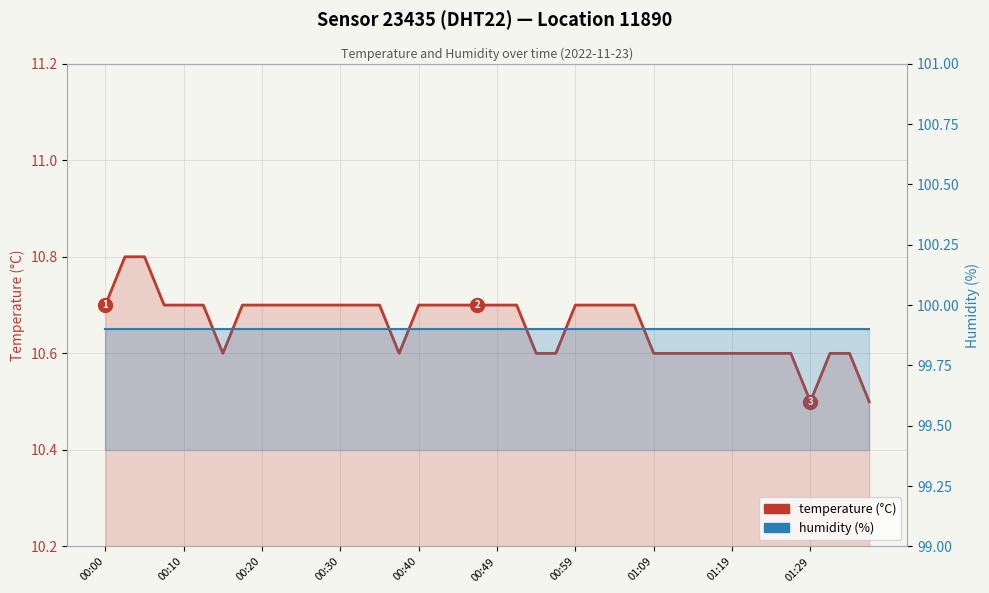

How many data points does each series have?

40